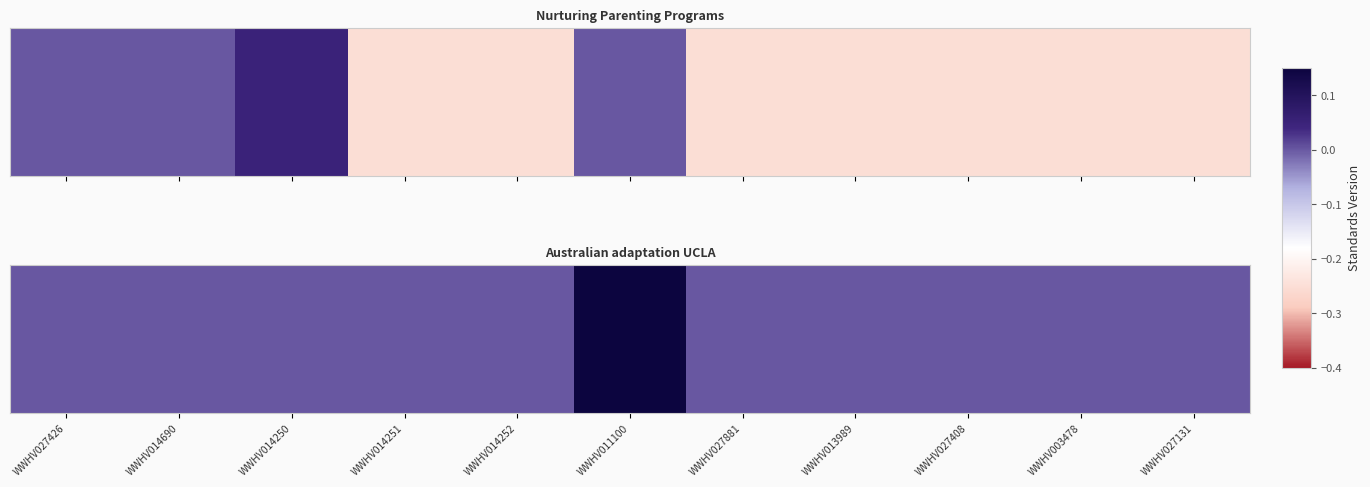

List the labels in order of value, smallest first.

WWHV027426, WWHV014690, WWHV014250, WWHV014251, WWHV014252, WWHV027881, WWHV013989, WWHV027408, WWHV003478, WWHV027131, WWHV011100